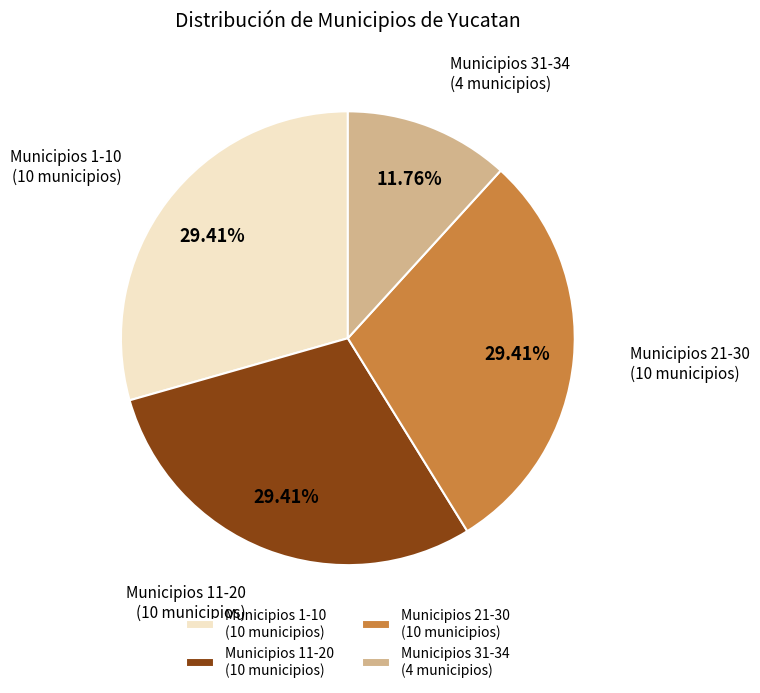

Combined, do Municipios 31-34 (4 municipios) and Municipios 1-10 (10 municipios) account for over 50%?

No